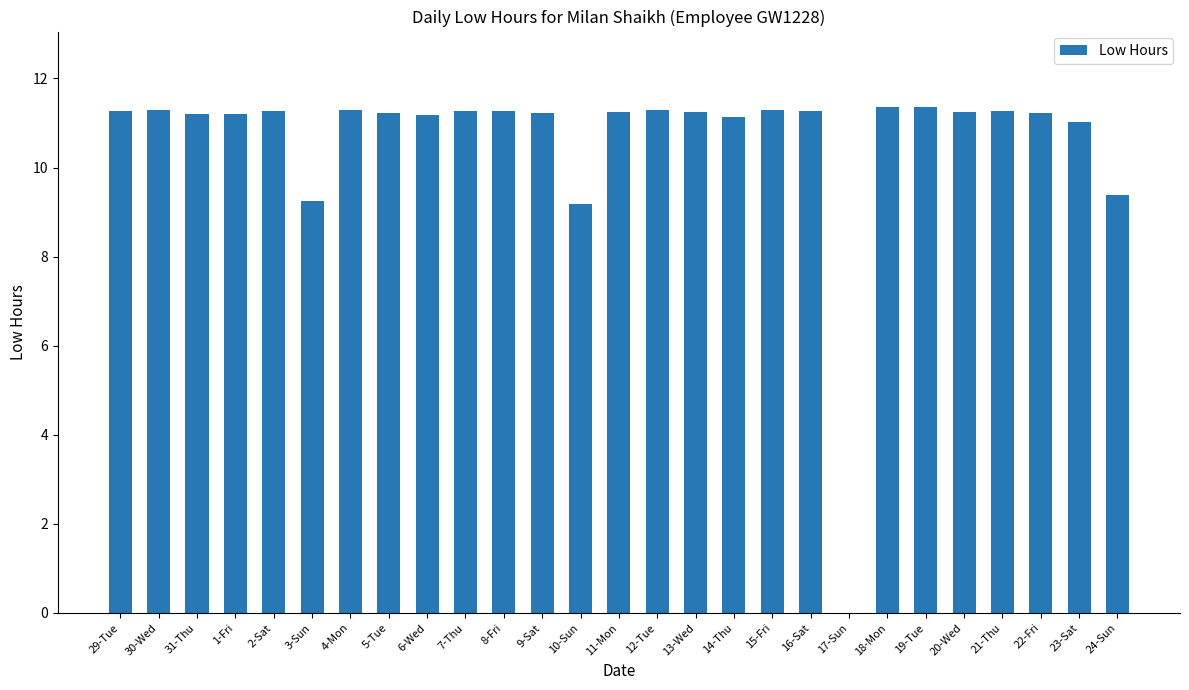

True or false: the data shows 11.2 at 9-Sat.

True